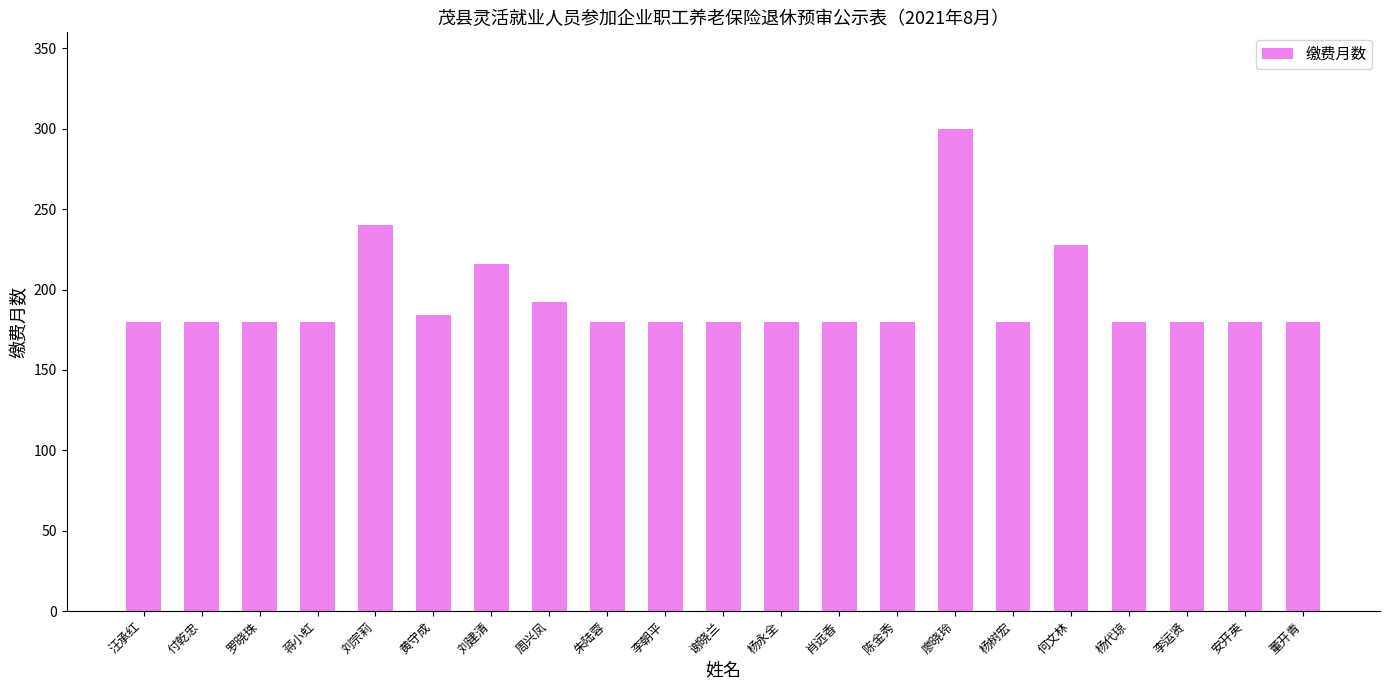

What is the sum of the values at 朱陆蓉 and 谢晓兰?

360